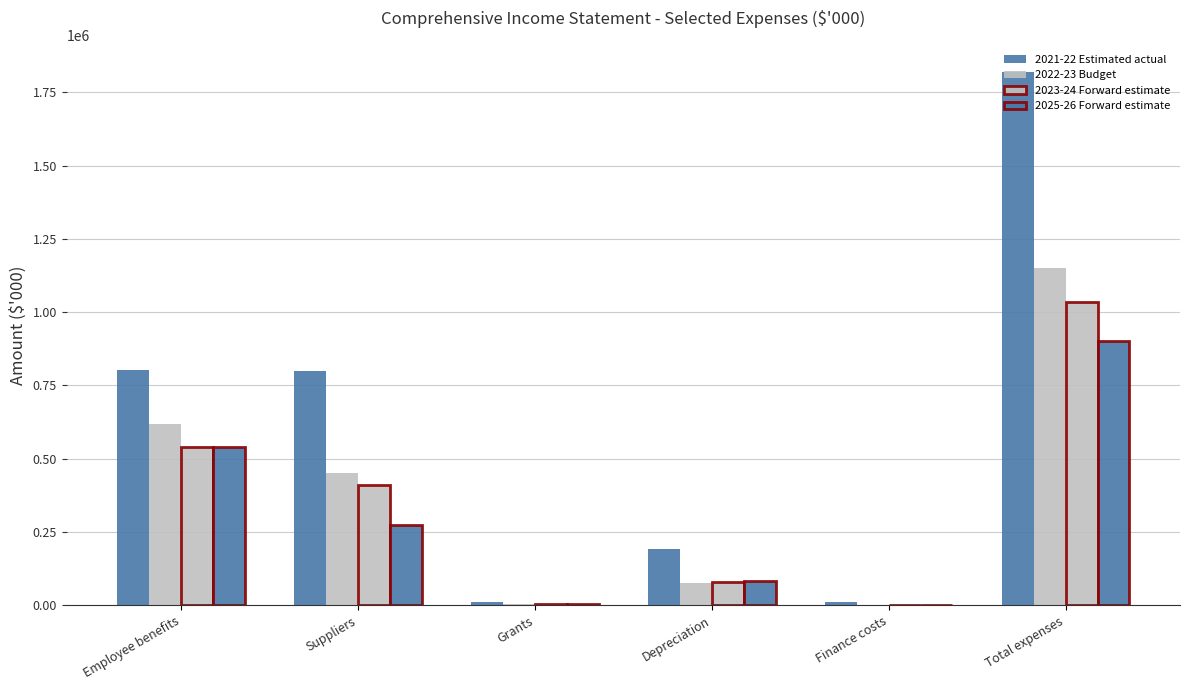

What is the difference between the maximum and minimum values in the 2023-24 Forward estimate series?

1035288